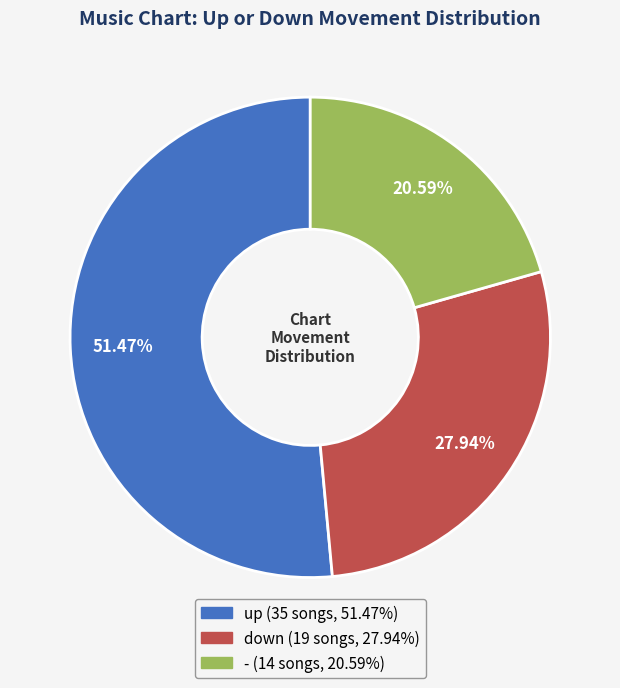

How many segments does this pie chart have?

3